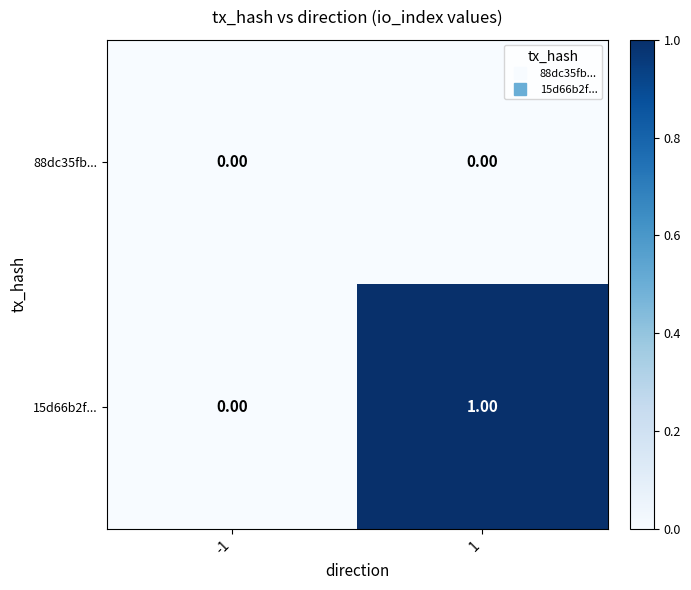

Rank the series by their maximum value, from lowest to highest.

88dc35fb..., 15d66b2f...